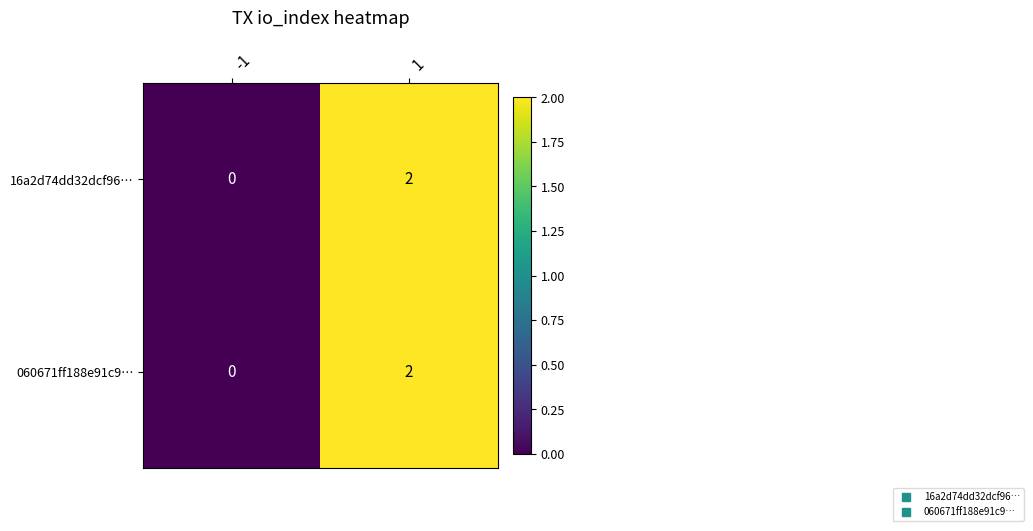

The 060671ff188e91c9… series shows 0 at -1. True or false?

True